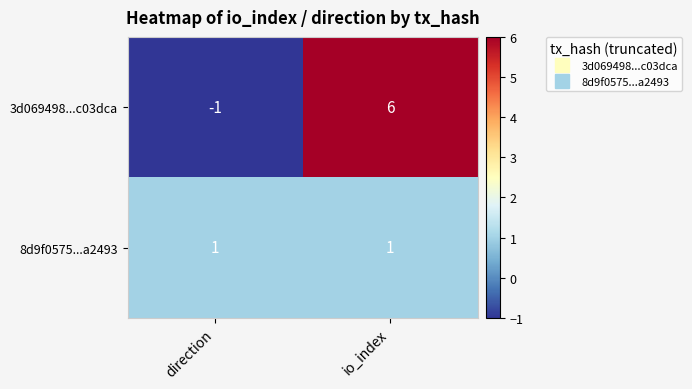

What is the sum of all 3d069498...c03dca values?

5